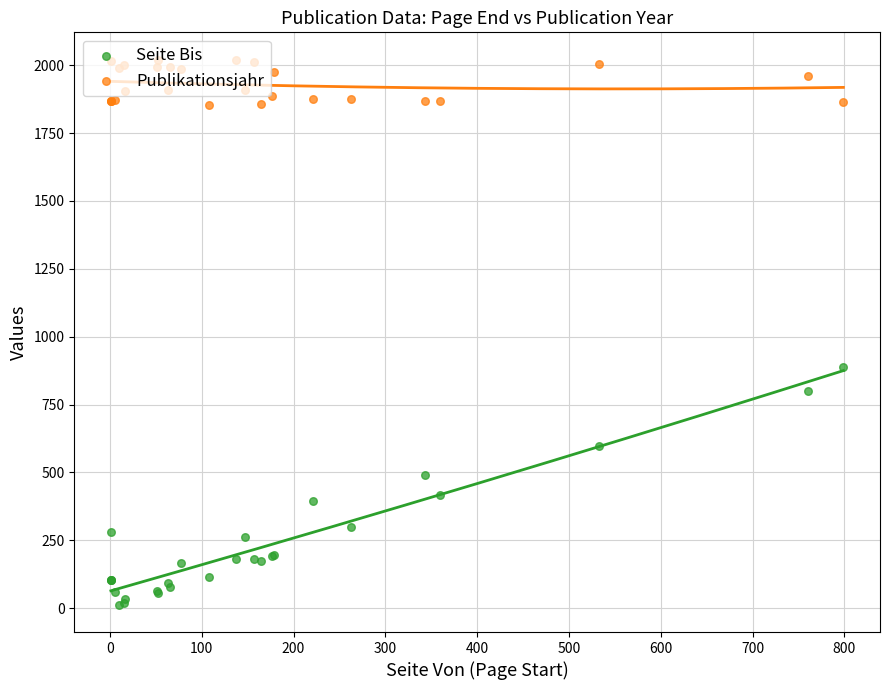

Is the value of Seite Bis at 500 greater than the value of Publikationsjahr at 25?

No